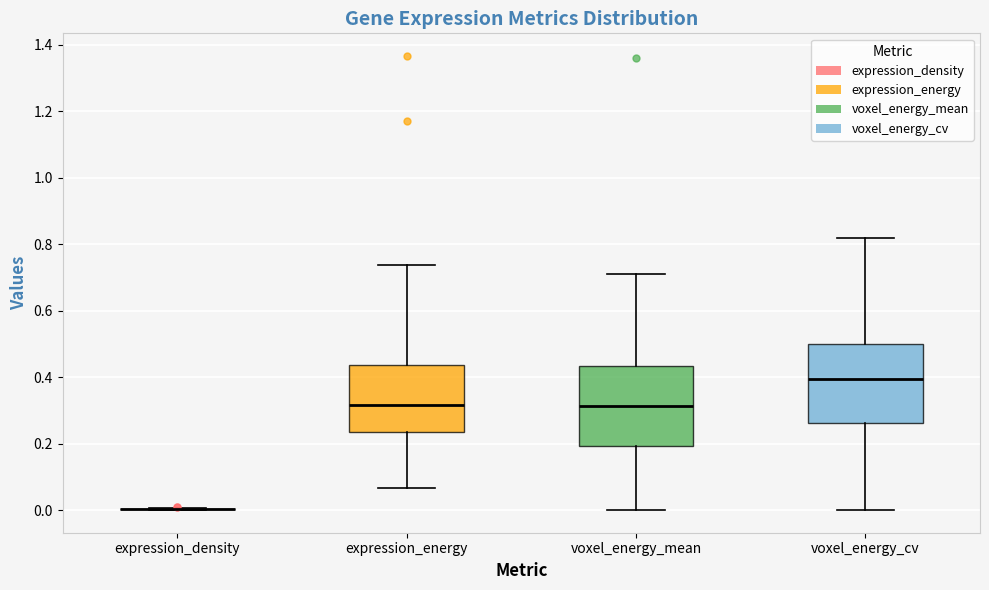

Reading left to right, transcribe this box plot: for each box, give where its median line is, the range the box spans, and where its two whiskers end, as read against the y-axis. The values are not printed on the chart, so give them approximately, as read against the axis.

expression_density: box collapsed to a line at 0.00, whiskers 0.00 to 0.00
expression_energy: median 0.32, box 0.24 to 0.44, whiskers 0.06 to 0.74
voxel_energy_mean: median 0.32, box 0.20 to 0.44, whiskers 0.00 to 0.70
voxel_energy_cv: median 0.40, box 0.26 to 0.50, whiskers 0.00 to 0.82